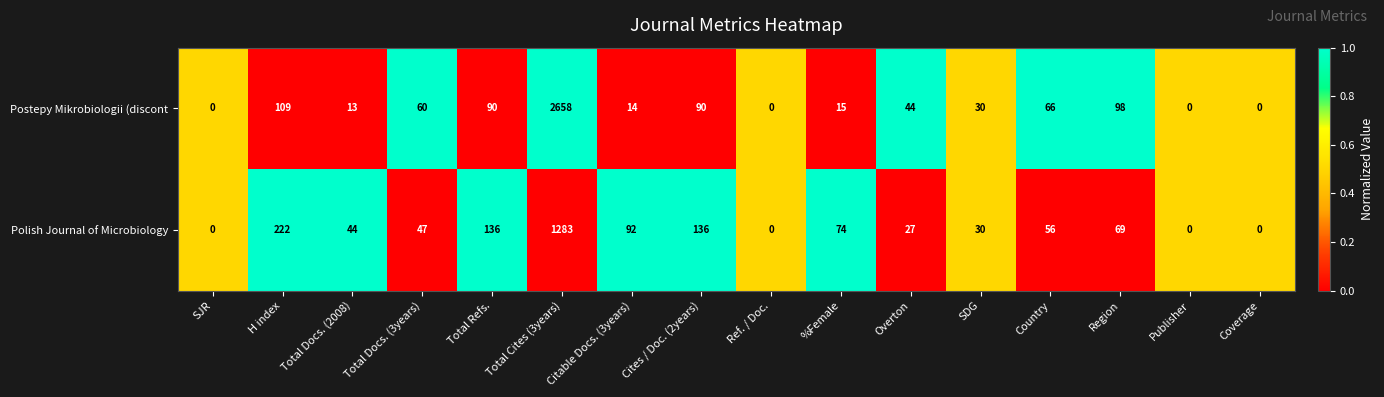

Where is Postepy Mikrobiologii (discont nearest to the value 1329?

H index